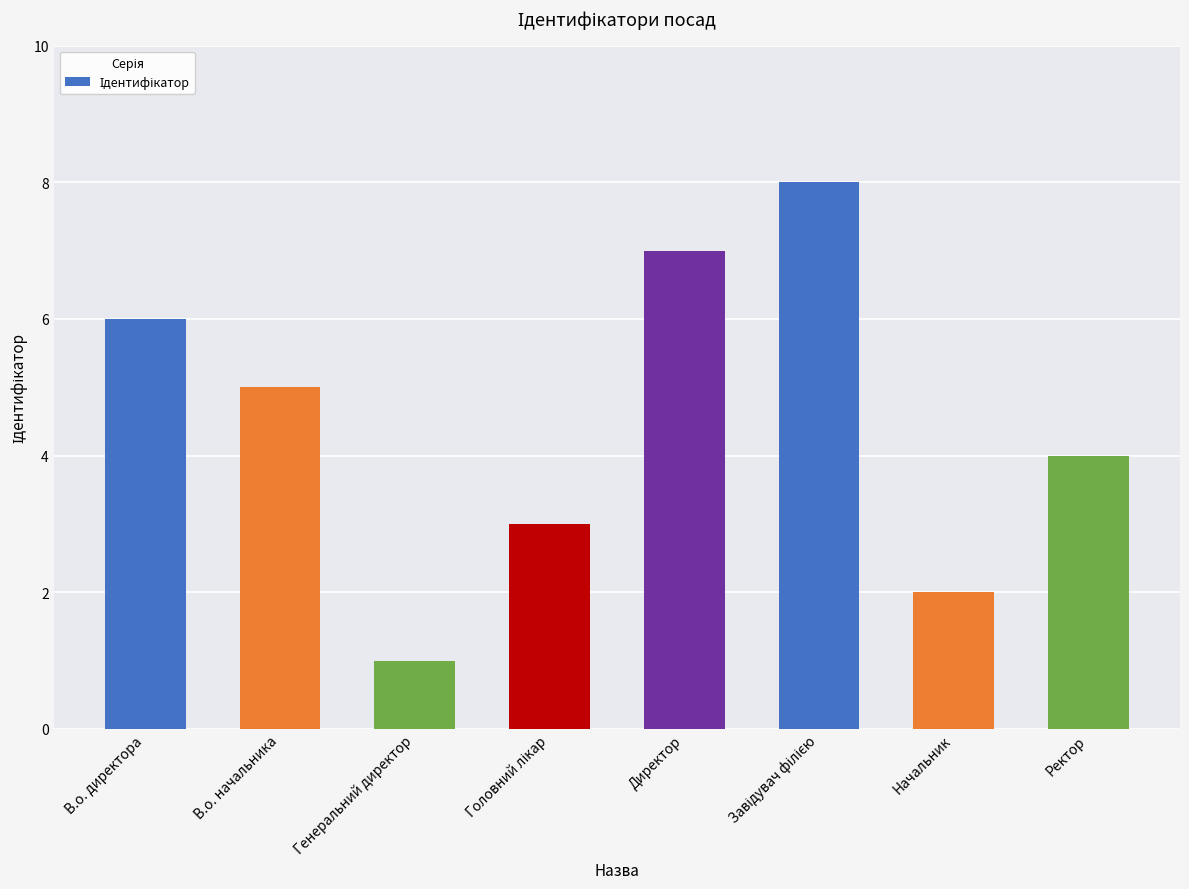

What position from the right is В.о. директора?

8